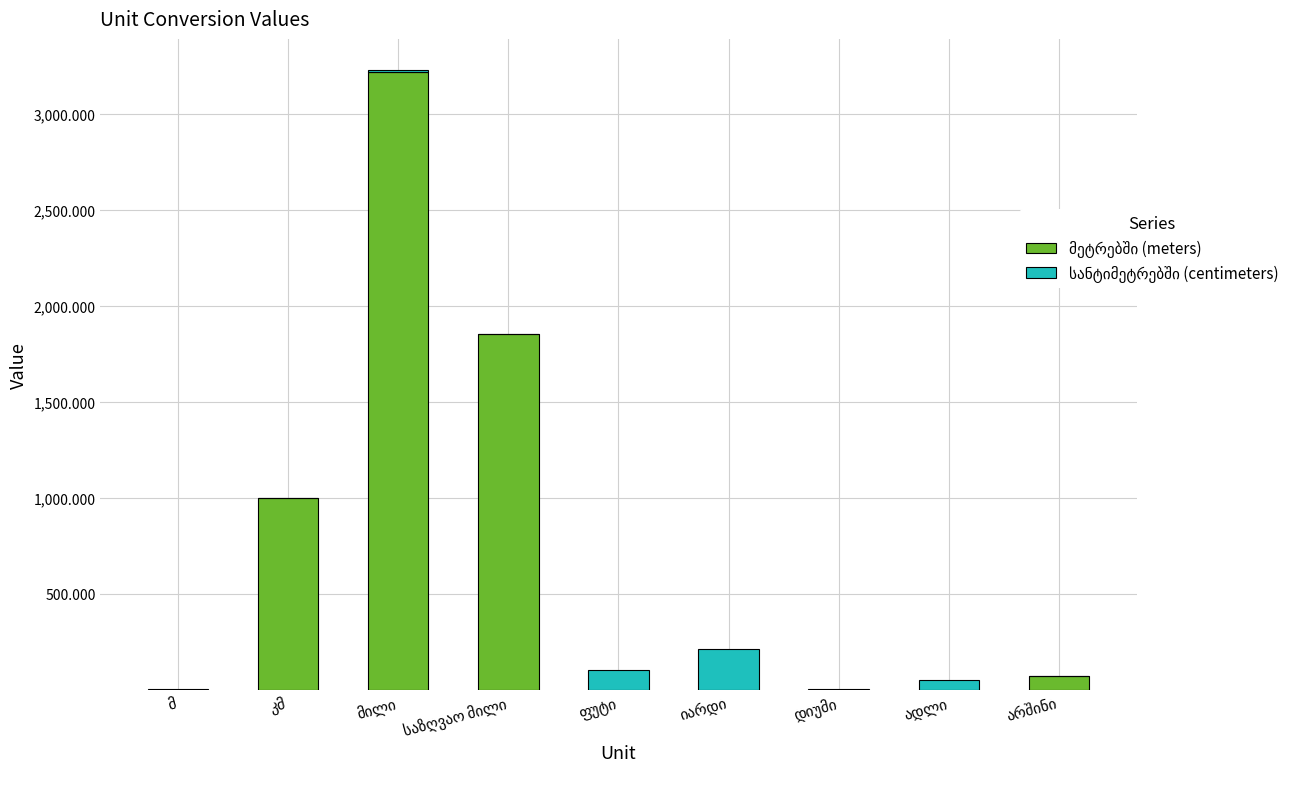

Count the number of data series in this chart.

2